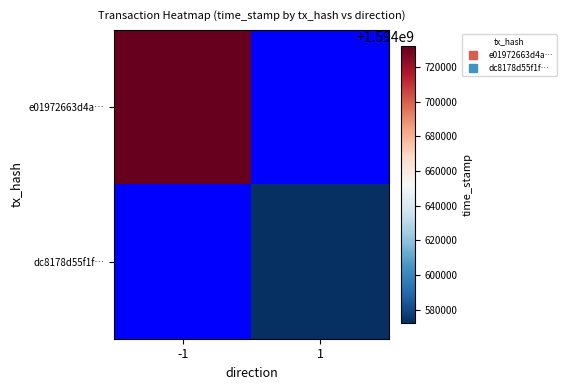

Is the value of e01972663d4a… at -1 greater than the value of dc8178d55f1f… at 1?

Yes